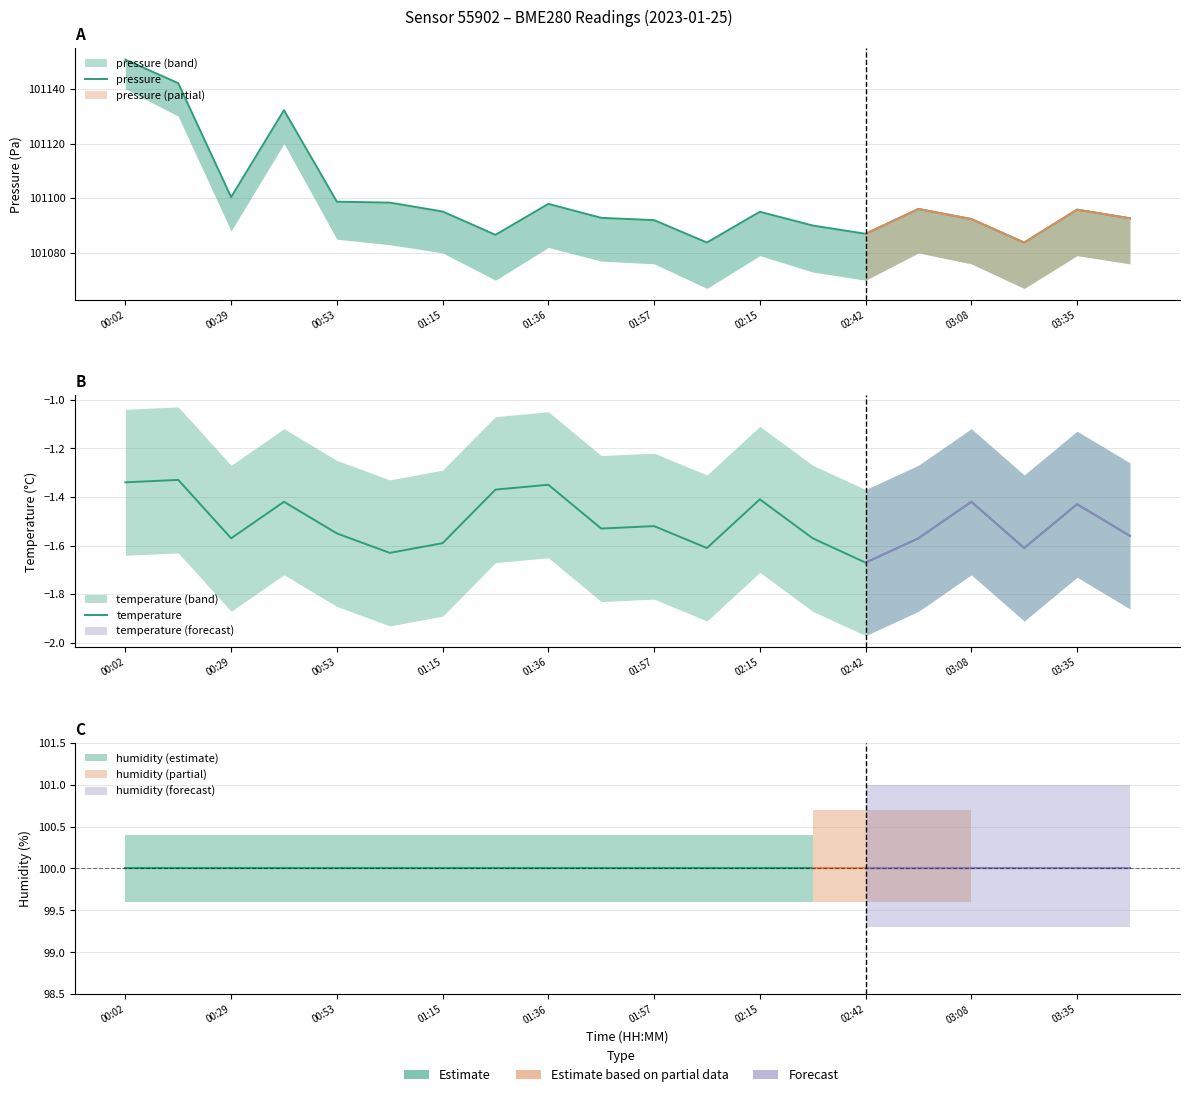

Which series changed the most between 03:08 and 19?

pressure